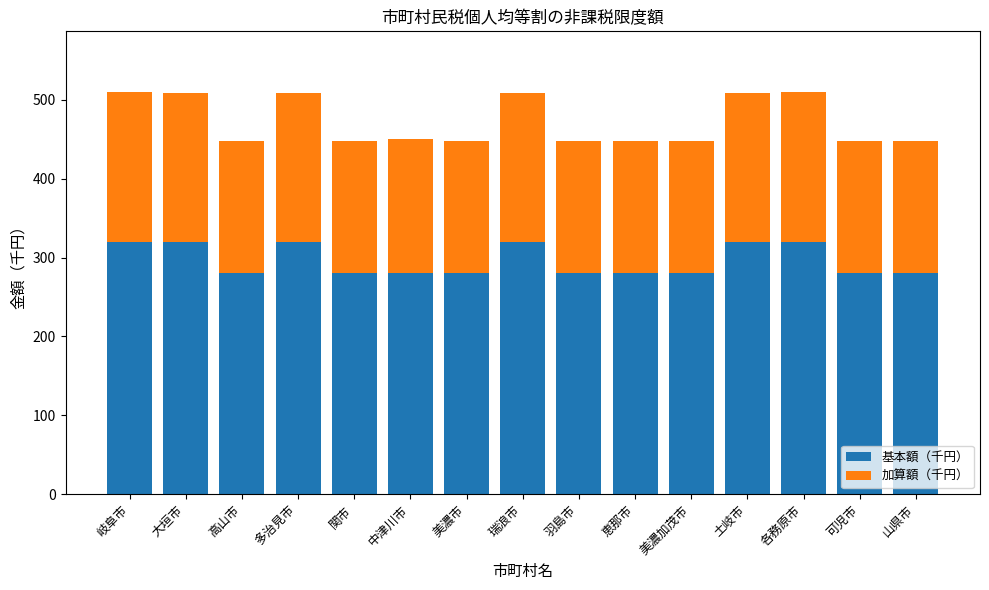

What are all the series names shown in the legend?

基本額（千円）, 加算額（千円）